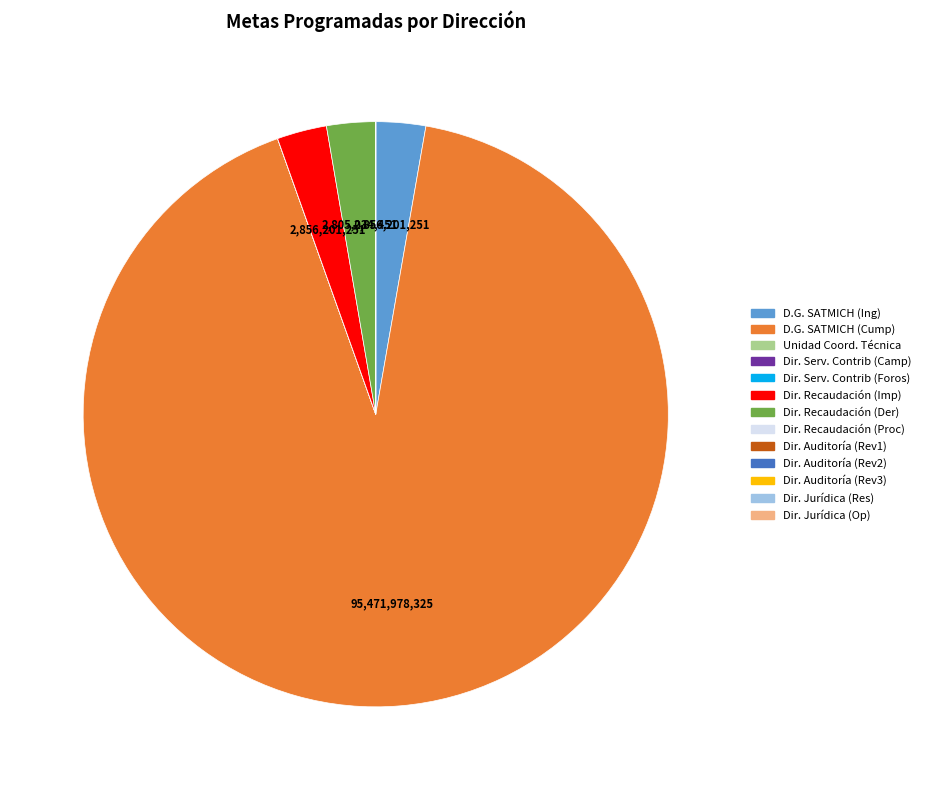

Does any single category account for the majority?

Yes